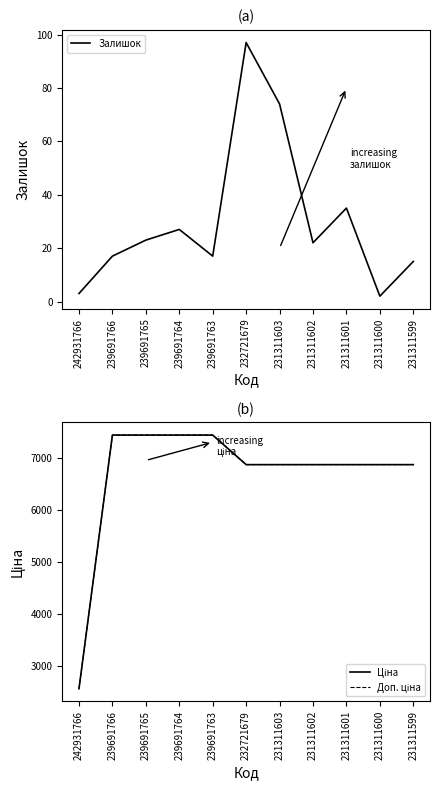

The Ціна series shows 6869.4 at 231311600. True or false?

True